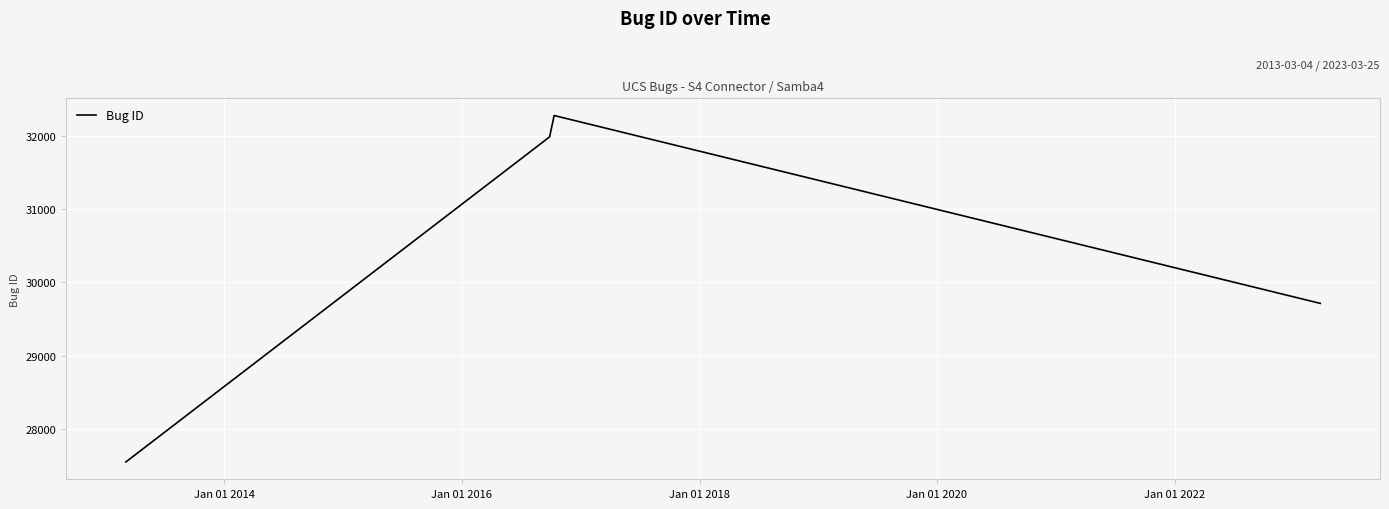

What is the smallest value displayed?

27546